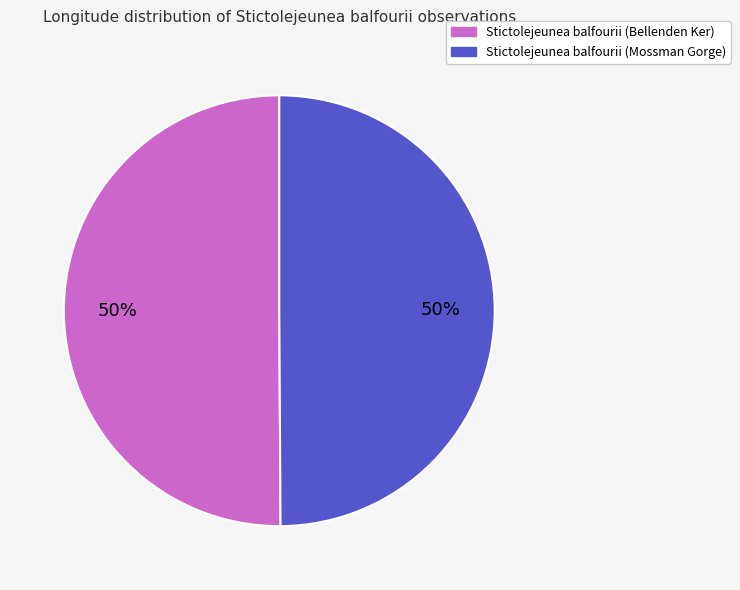

To the nearest percent, what is the combined percentage of Stictolejeunea balfourii (Bellenden Ker) and Stictolejeunea balfourii (Mossman Gorge)?

100%